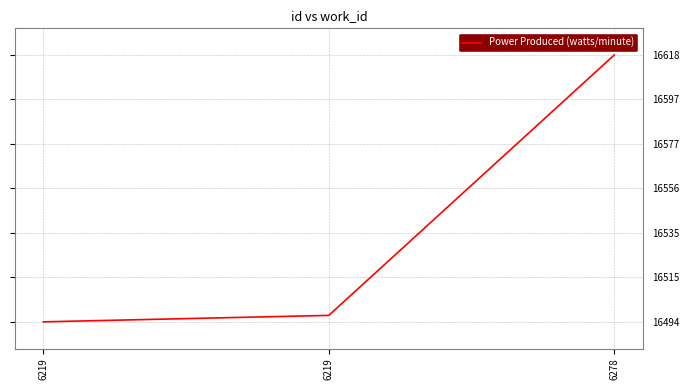

At which label is the value closest to 16556?

6219